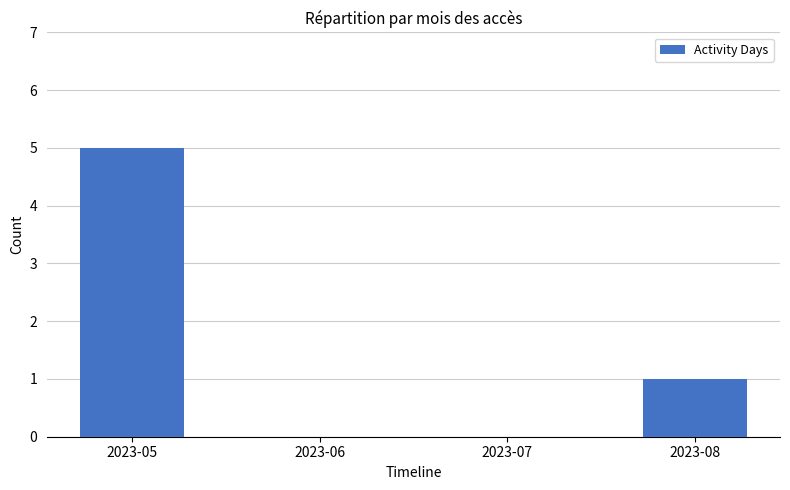

The chart shows a value of 0 at 2023-06. True or false?

True